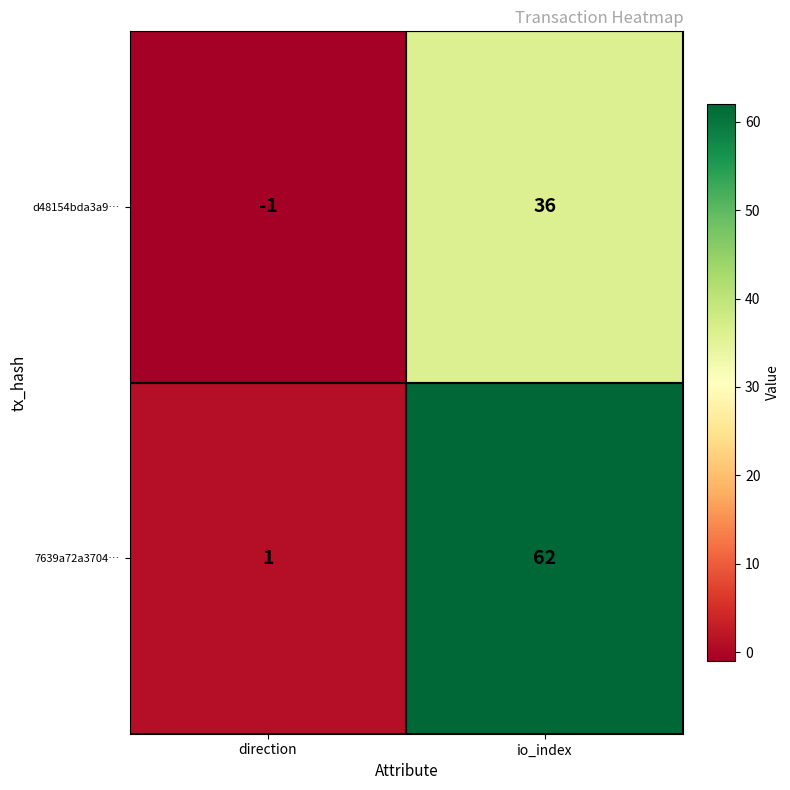

Which series has the largest total across all categories?

7639a72a3704…